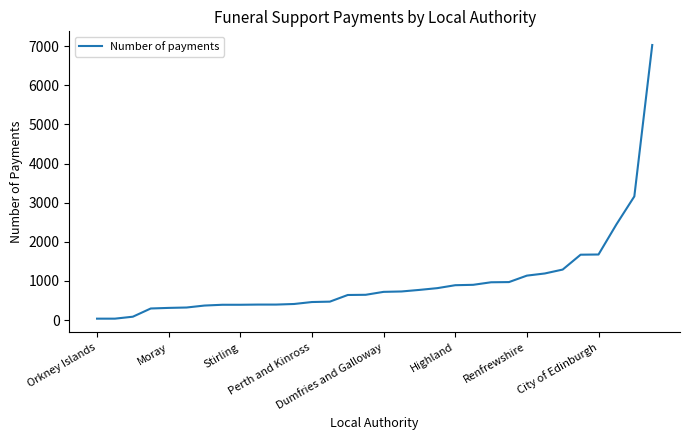

What is the maximum value shown in the chart?

7030